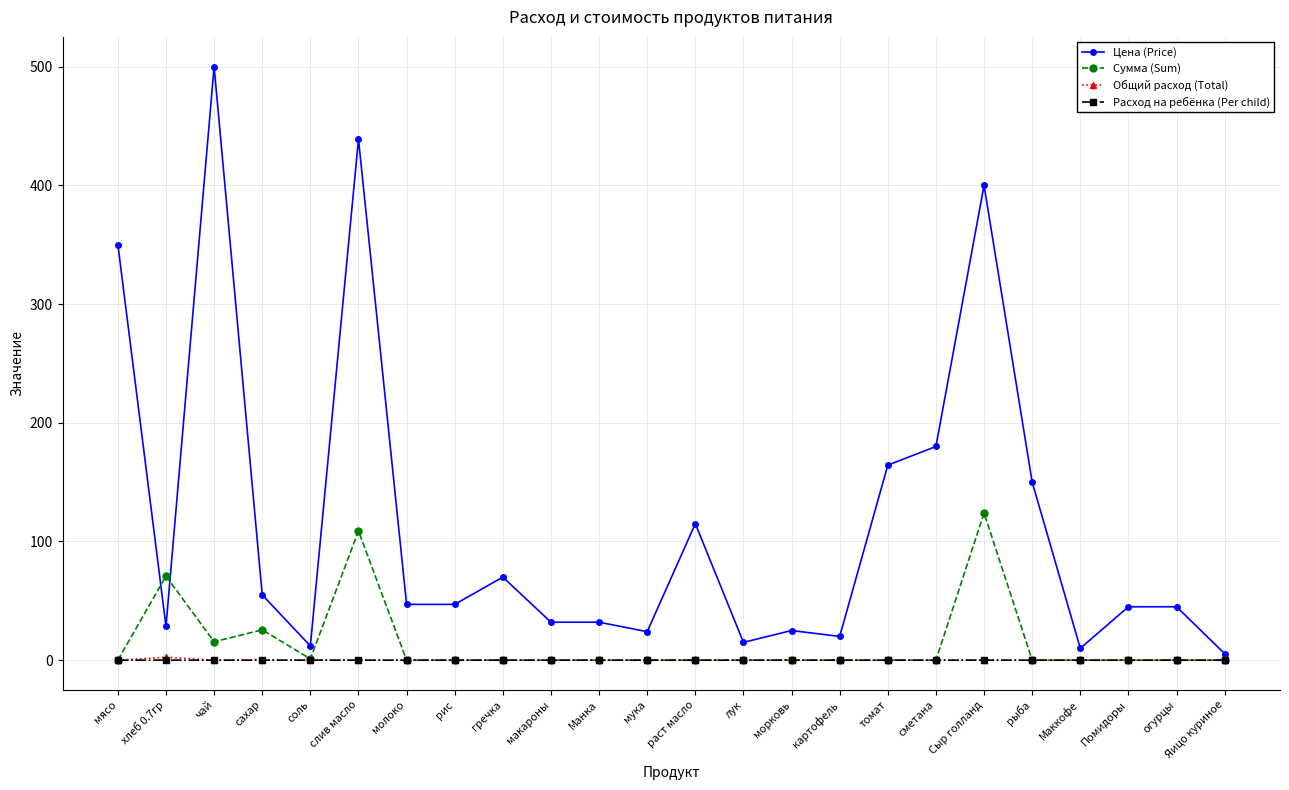

At which category does the chart reach its peak across all series?

чай